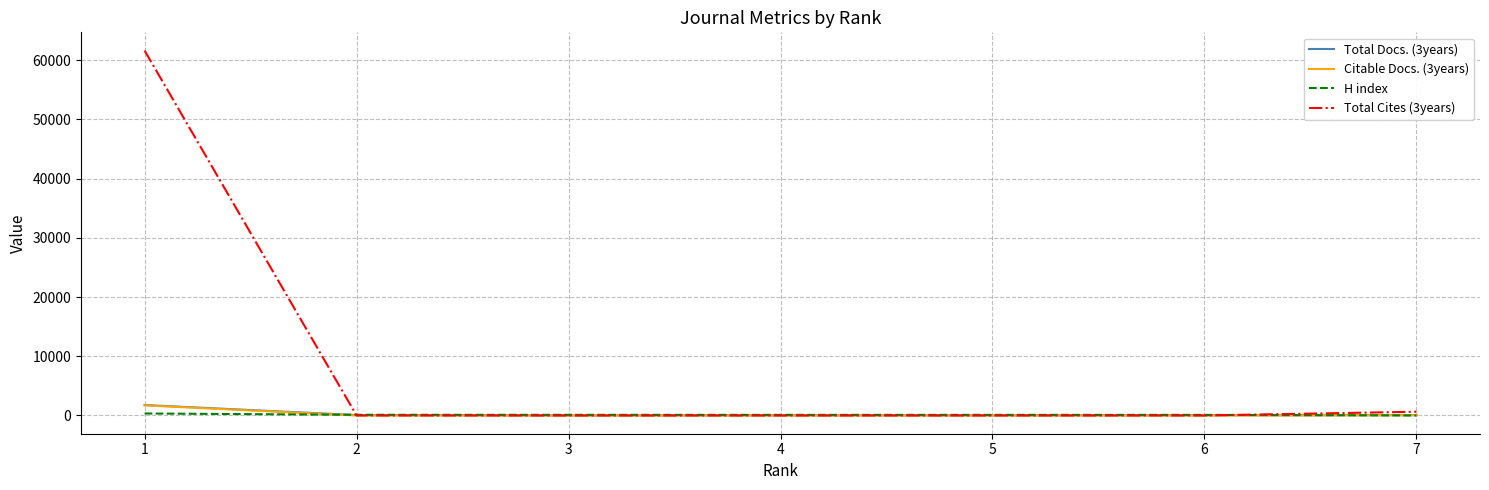

Which series has the largest total across all categories?

Total Cites (3years)